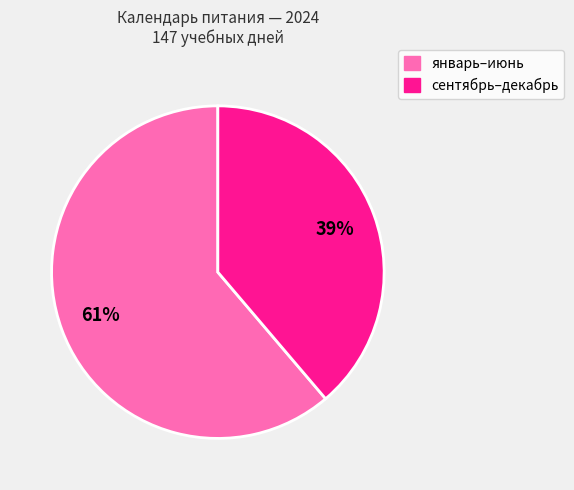

To the nearest percent, what is the difference between the largest and smallest slice percentages?

22%